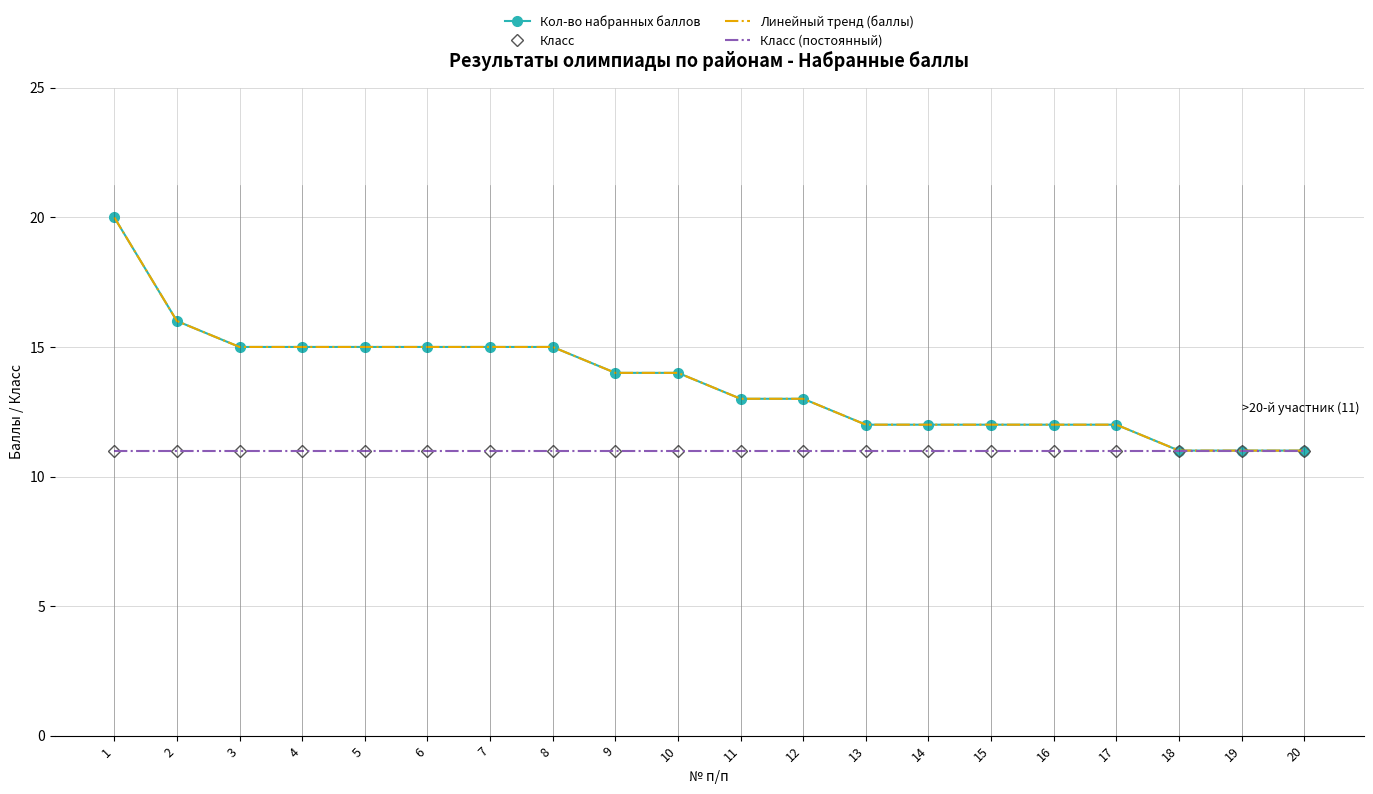

At which label does Линейный тренд (баллы) reach its peak?

1